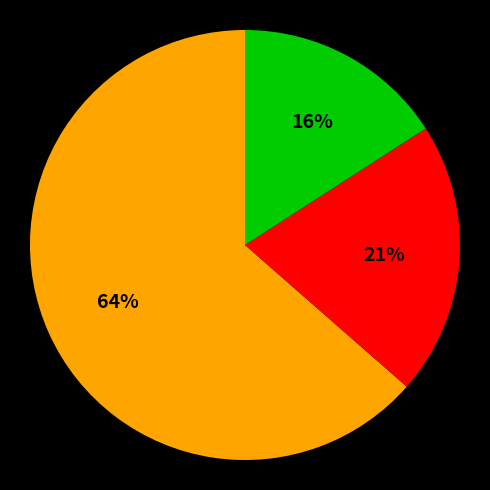

To the nearest percent, what is the difference between the largest and smallest slice percentages?

48%